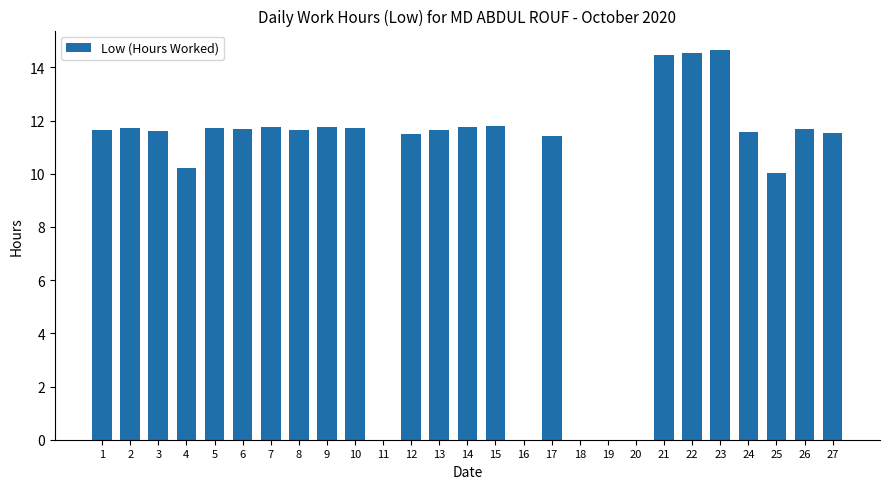

At which label does the data first exceed 11?

1